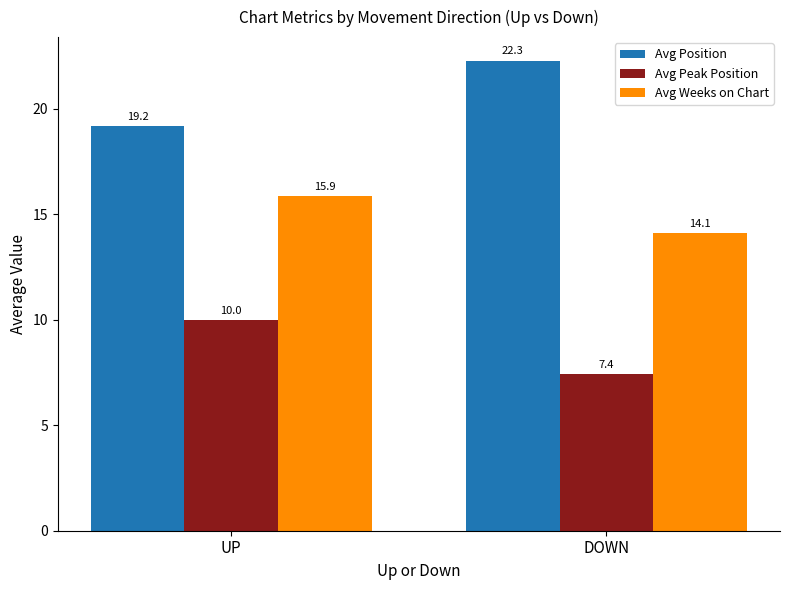

Which label corresponds to the smallest value in the chart?

DOWN